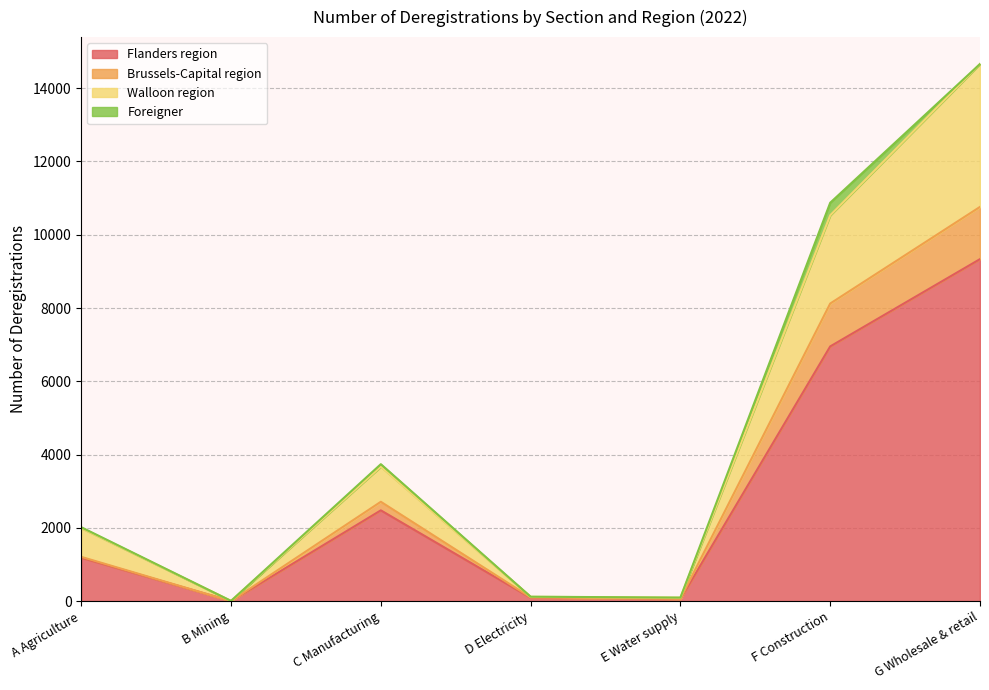

What is the maximum value for Flanders region?

9334